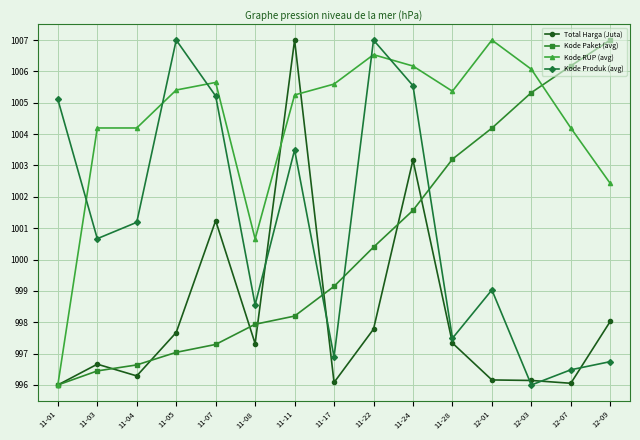

Which series changed the most between 11-04 and 11-17?

Kode Produk (avg)